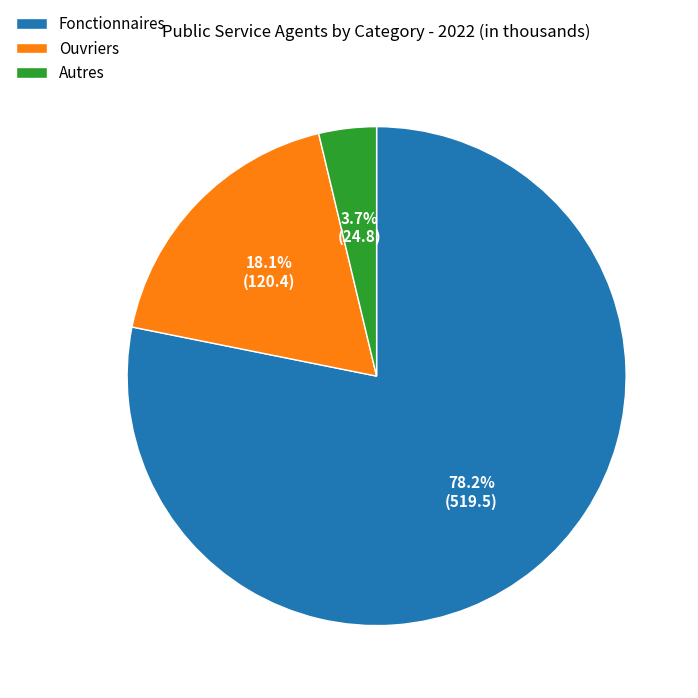

Does any single category account for the majority?

Yes